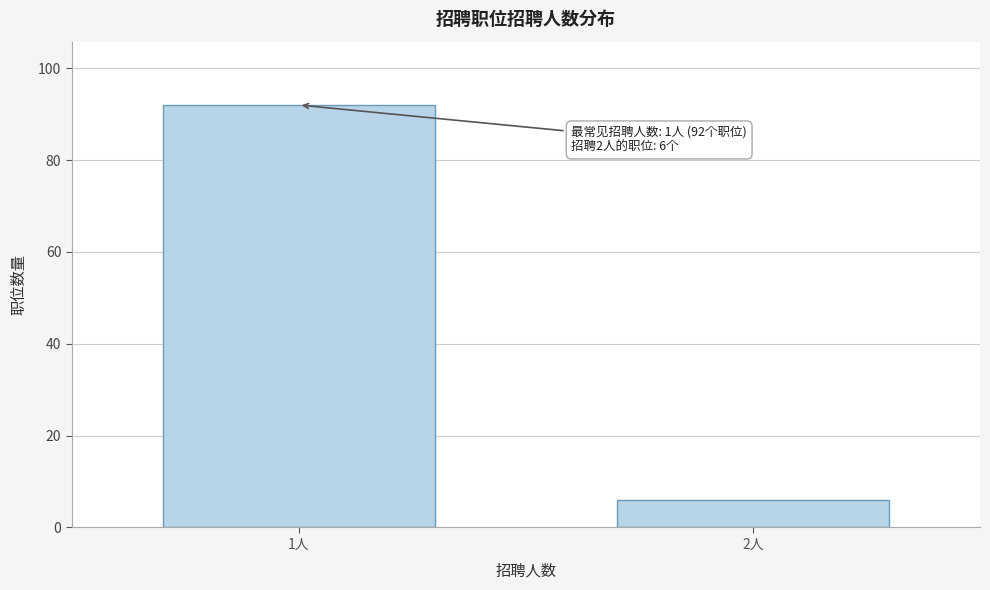

Reading left to right, what are all the values shown in this chart?

92	6